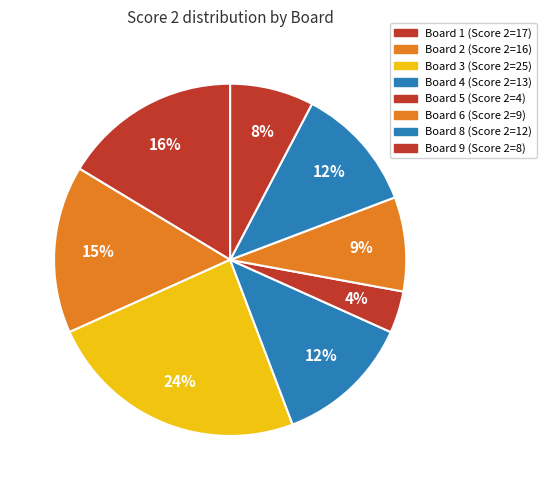

How many slices are in this pie chart?

8